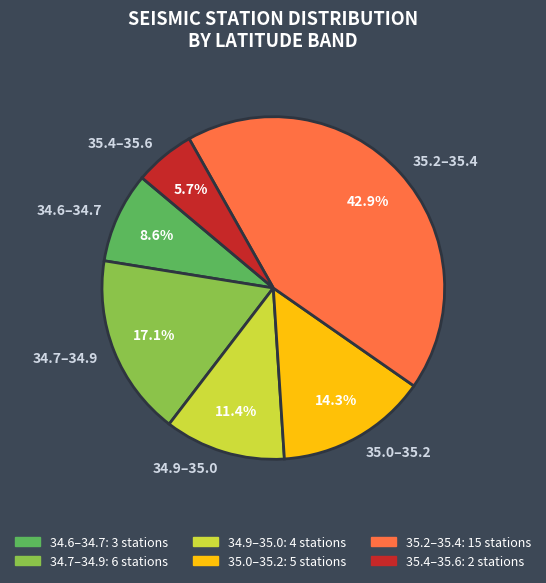

Combined, what portion of the pie is 34.6–34.7 and 34.9–35.0?

20.0%